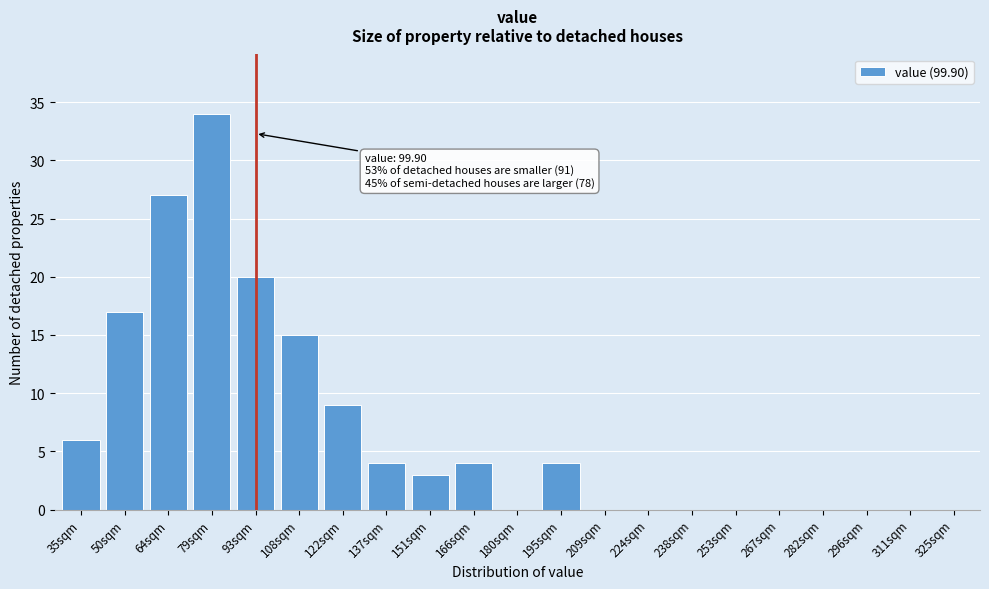

Reading right to left, transcribe all the data shown in this chart.

325sqm=0	311sqm=0	296sqm=0	282sqm=0	267sqm=0	253sqm=0	238sqm=0	224sqm=0	209sqm=0	195sqm=4	180sqm=0	166sqm=4	151sqm=3	137sqm=4	122sqm=9	108sqm=15	93sqm=20	79sqm=34	64sqm=27	50sqm=17	35sqm=6